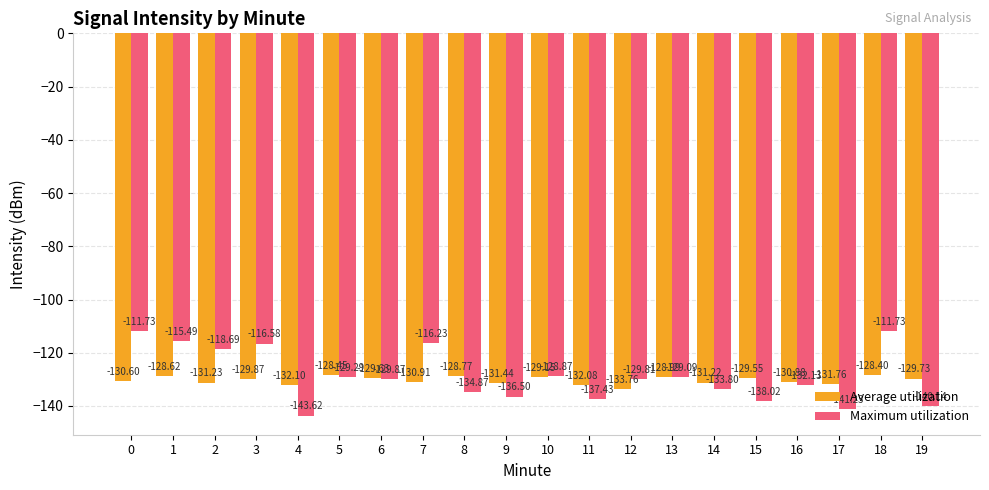

Is it true that Maximum utilization equals -129.1 at 13?

True